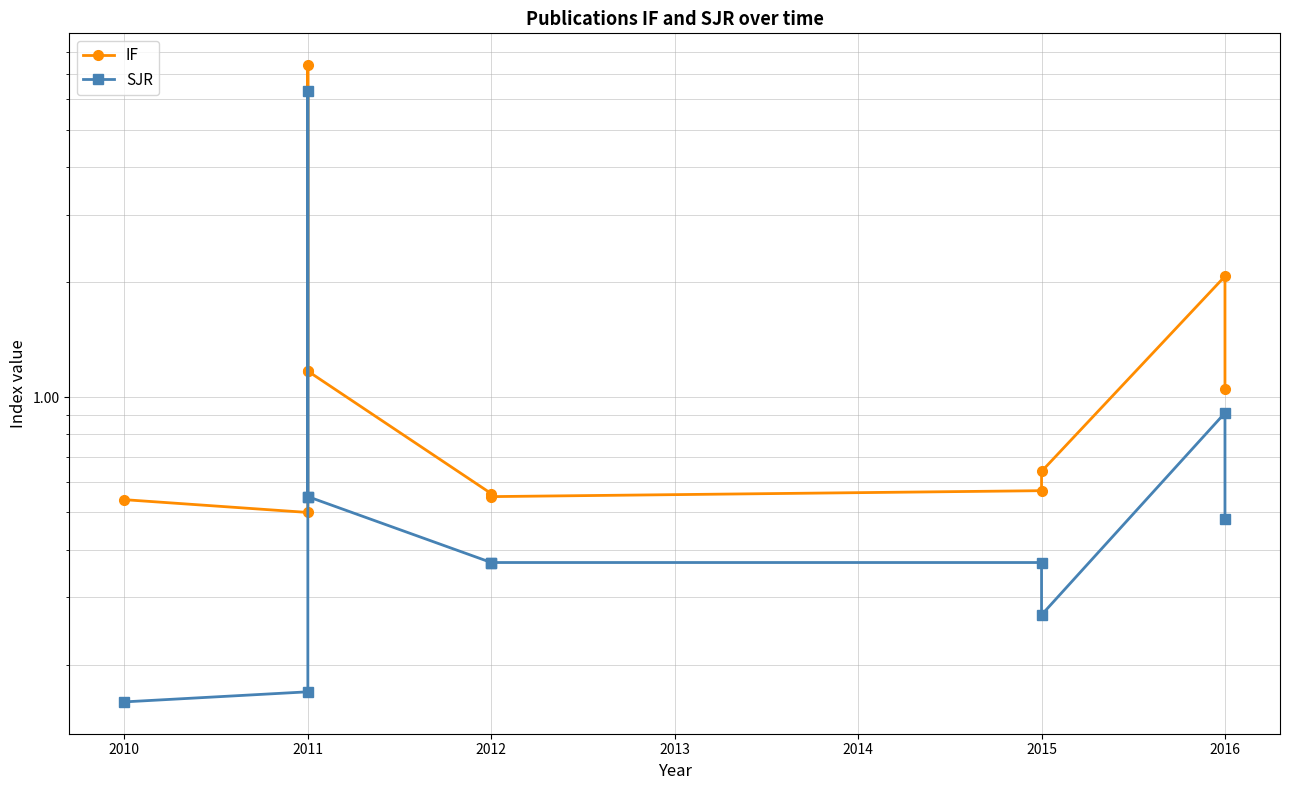

How many lines are shown in the chart?

2